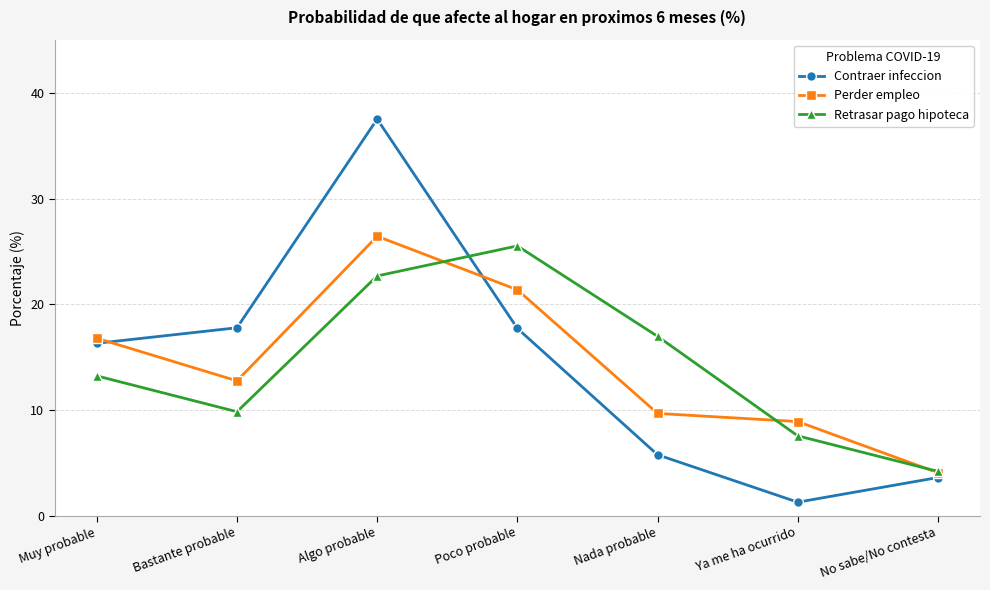

Rank the series at Algo probable from highest to lowest value.

Contraer infeccion, Perder empleo, Retrasar pago hipoteca